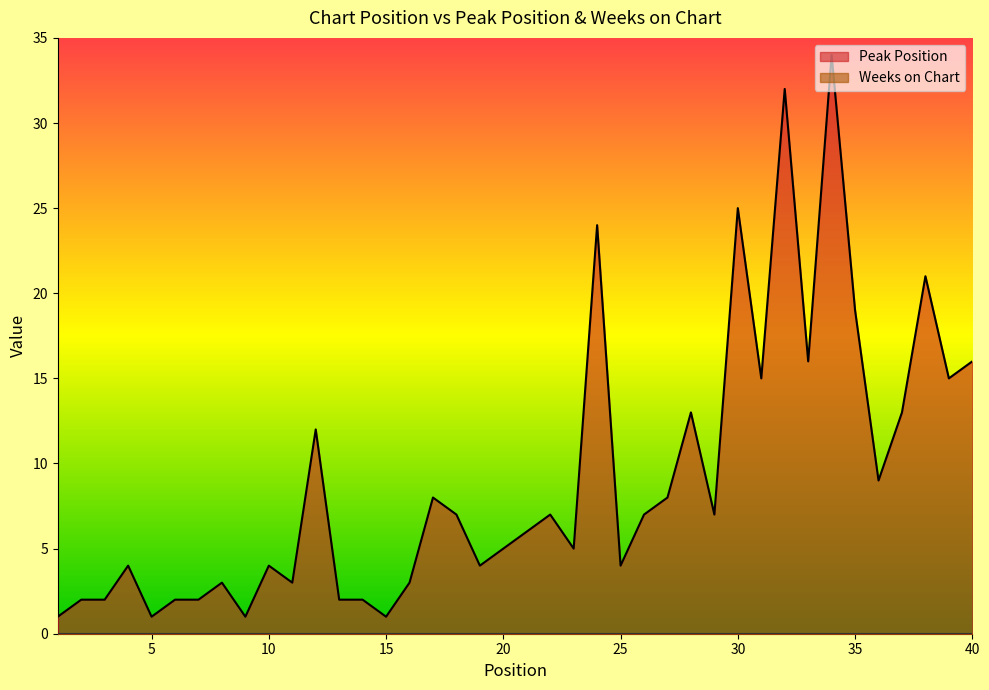

How many lines are shown in the chart?

2